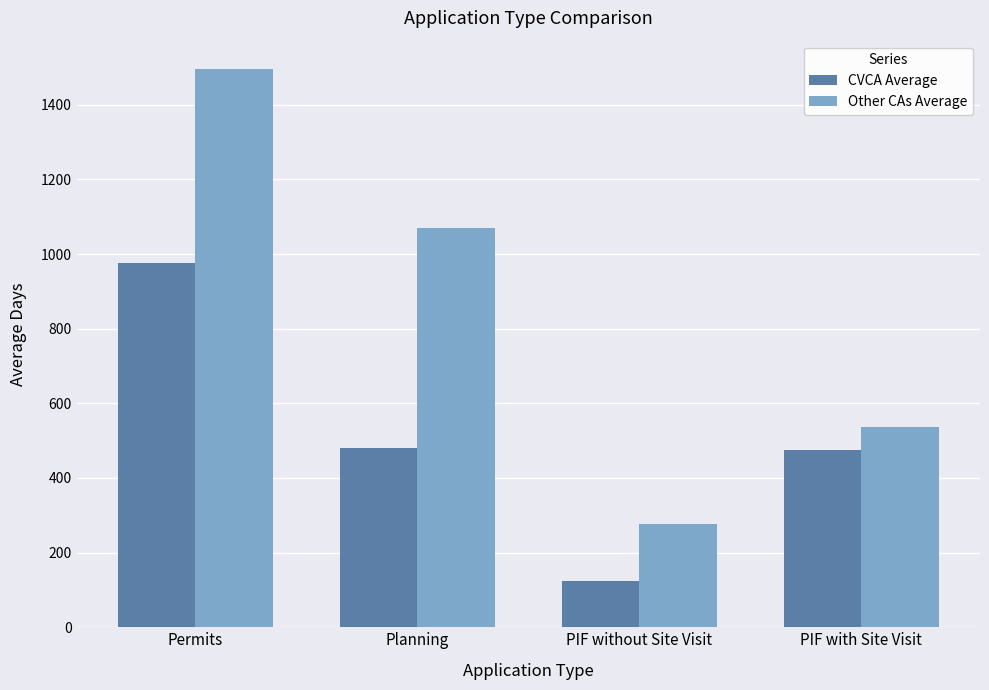

How many data points in Other CAs Average are less than 1069?

2